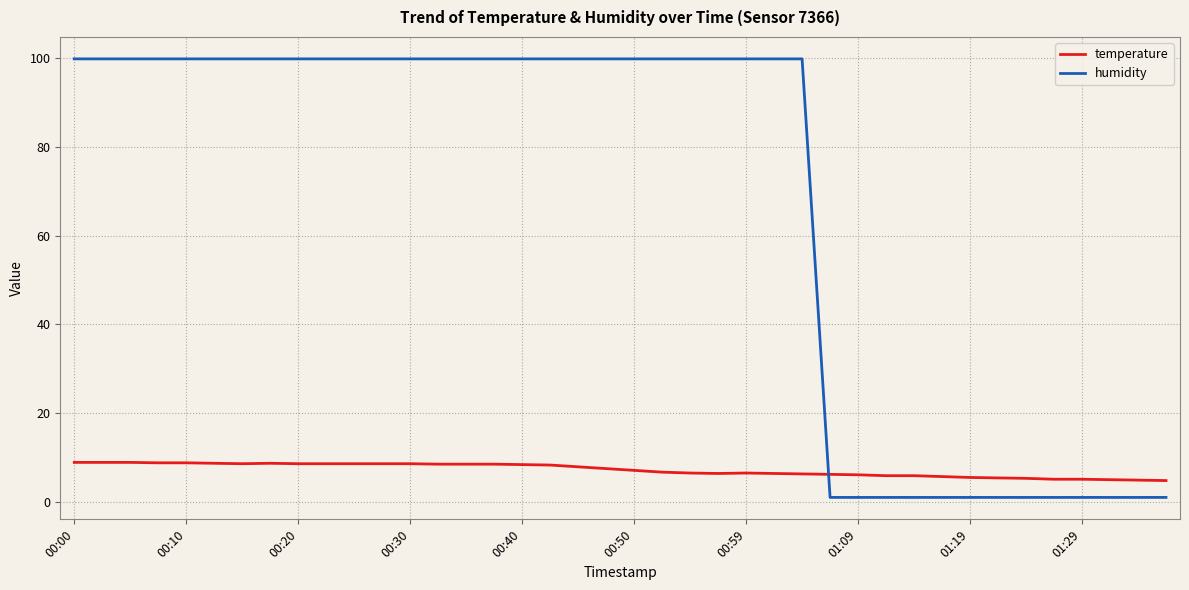

Which series has the largest total across all categories?

humidity